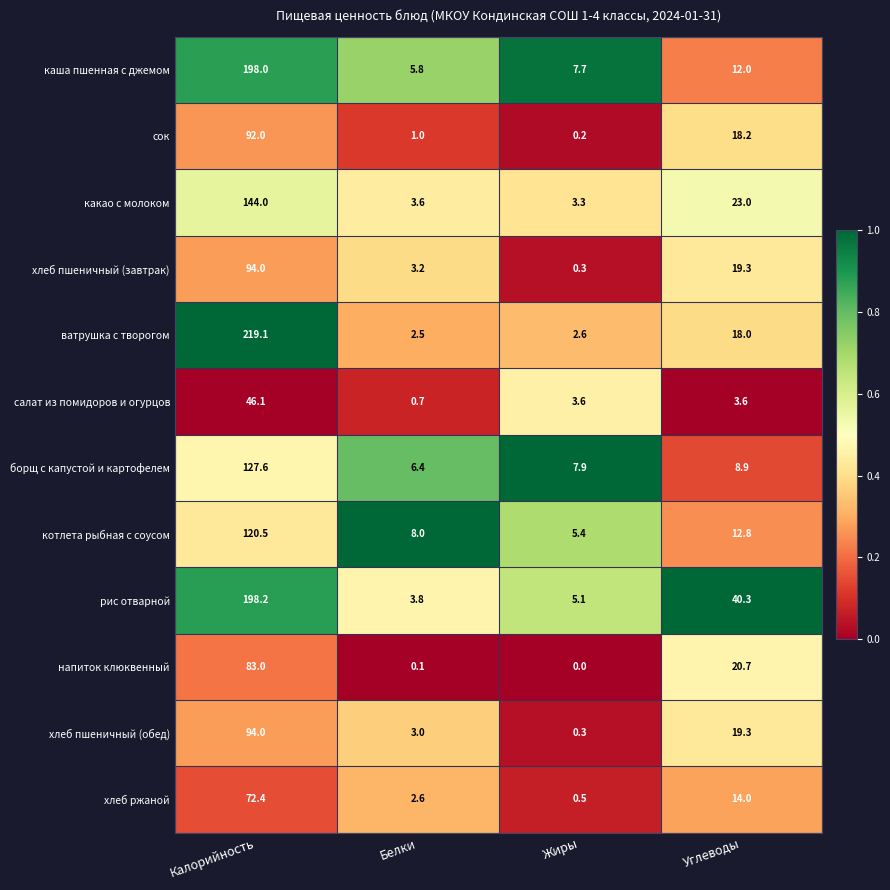

How many distinct data groups are displayed?

12